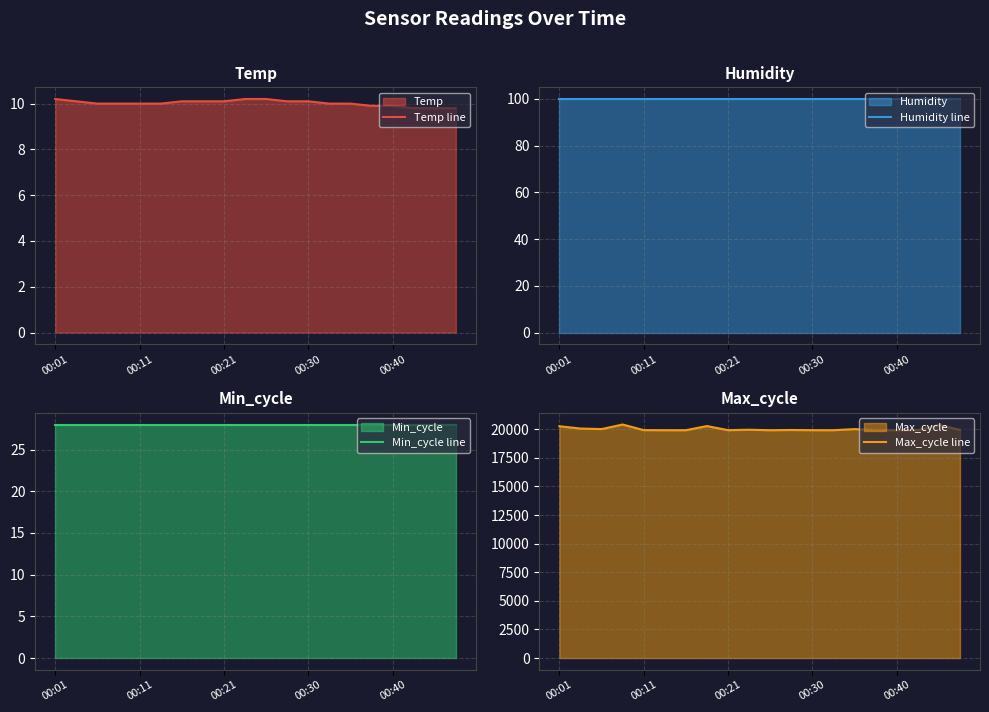

How many values in the Temp line series exceed 10?

9